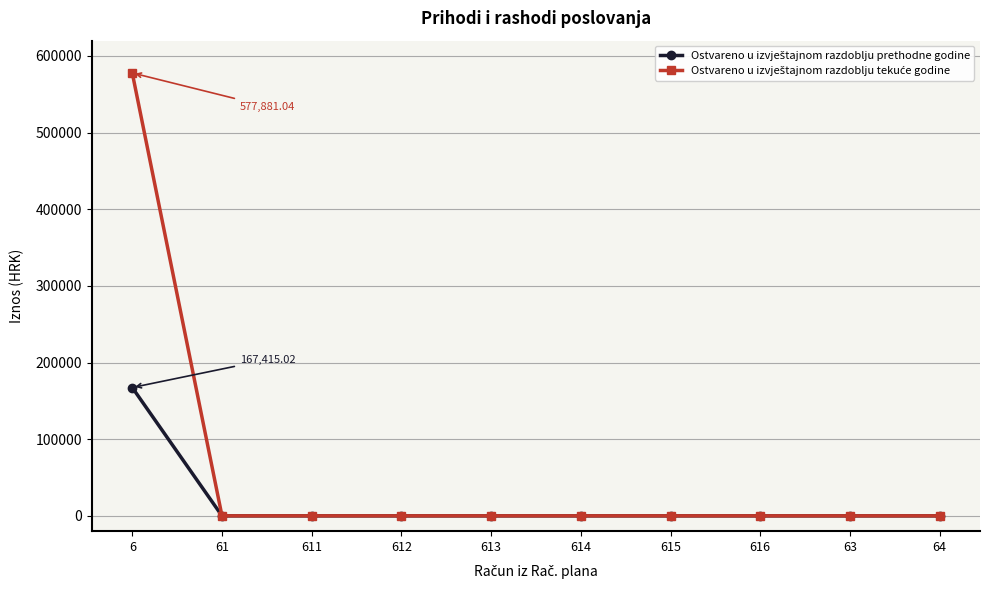

What is the average value of the Ostvareno u izvještajnom razdoblju prethodne godine series?

16741.5